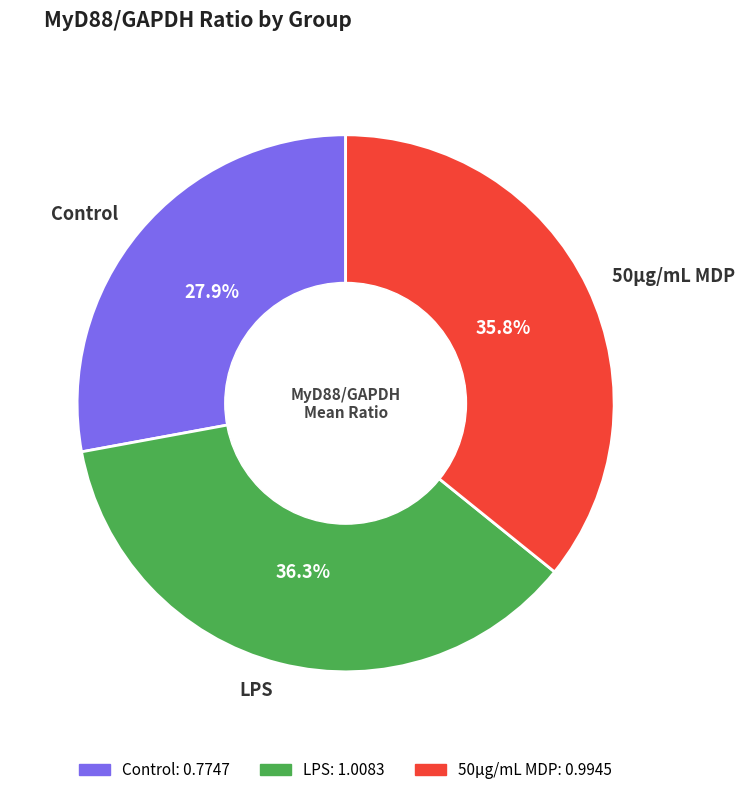

How many segments does this pie chart have?

3